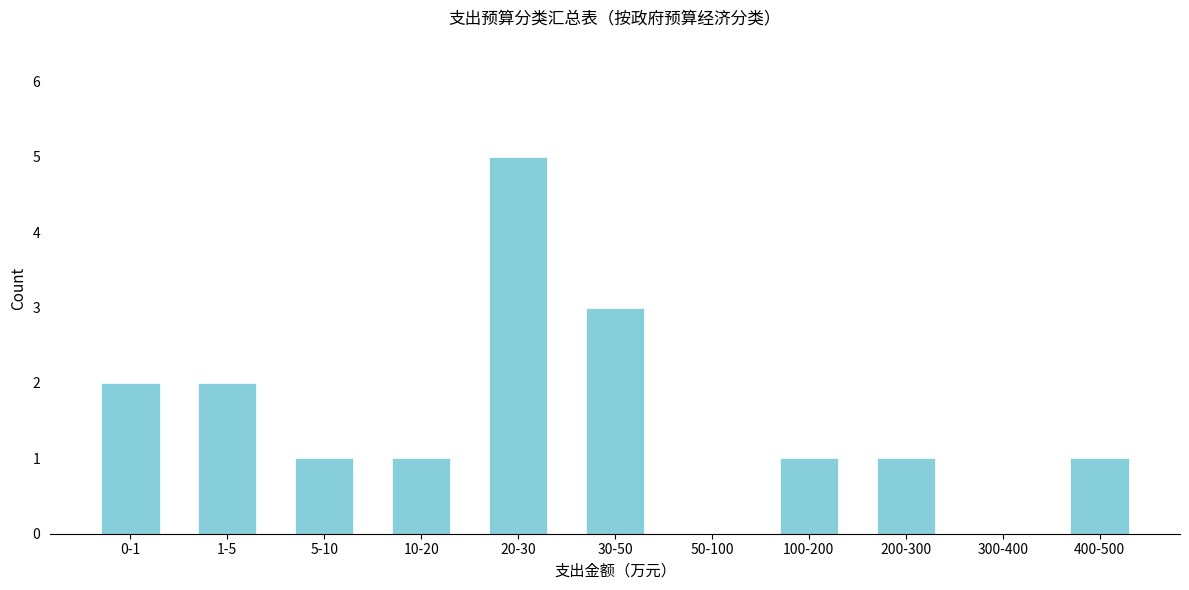

Reading left to right, extract all data points from this chart.

0-1=2	1-5=2	5-10=1	10-20=1	20-30=5	30-50=3	50-100=0	100-200=1	200-300=1	300-400=0	400-500=1